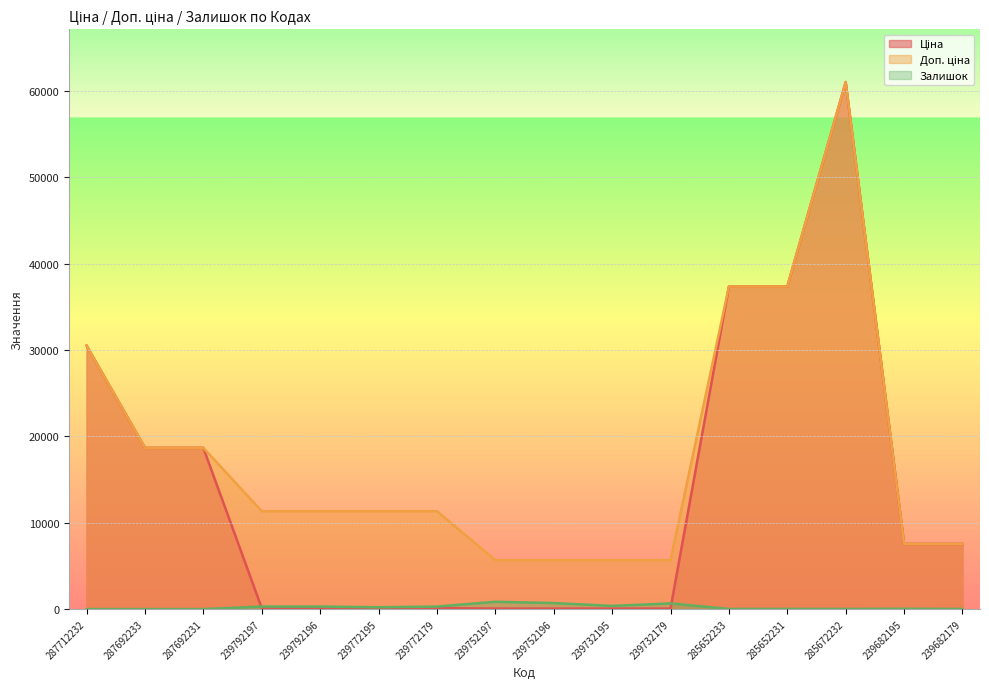

Between which two adjacent categories do Ціна and Залишок first intersect?

287692231 and 239792197